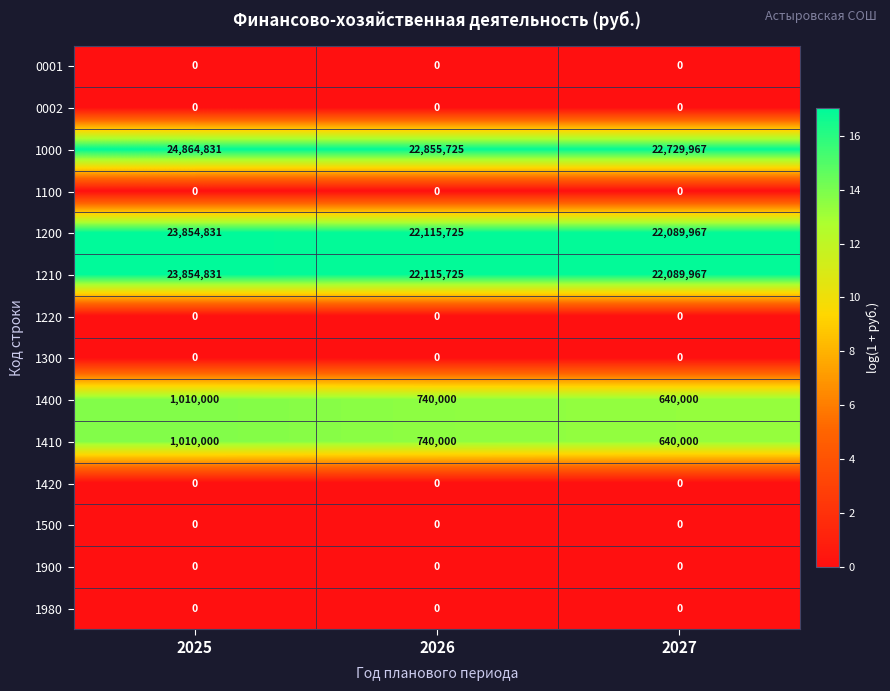

Which series has the largest total across all categories?

1000